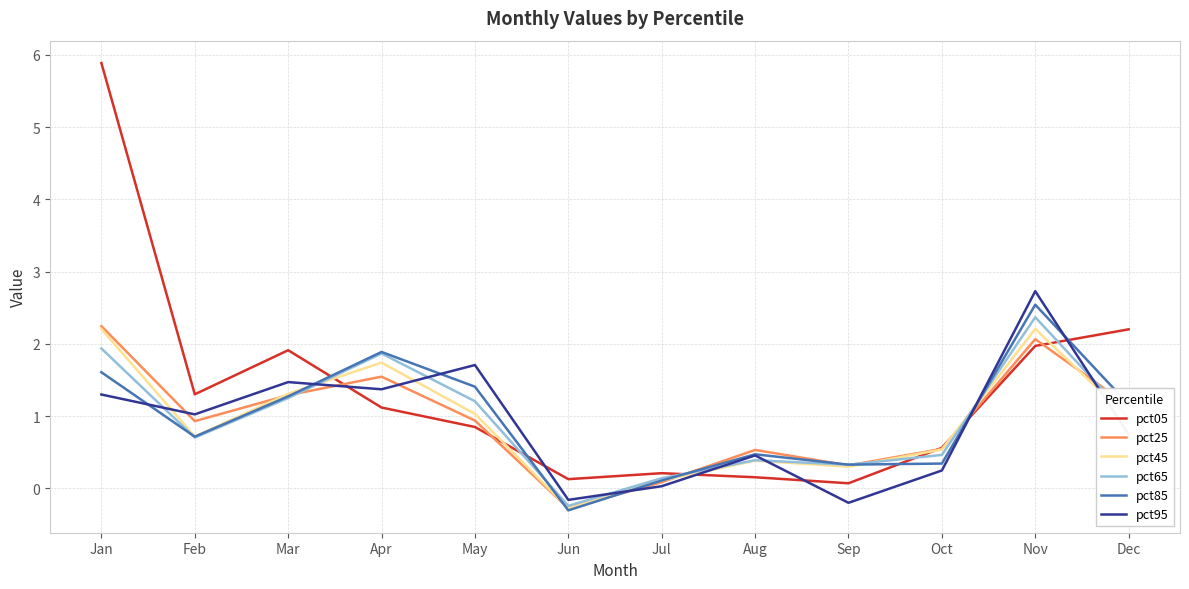

True or false: pct95 has a value of 0.7 at May.

False